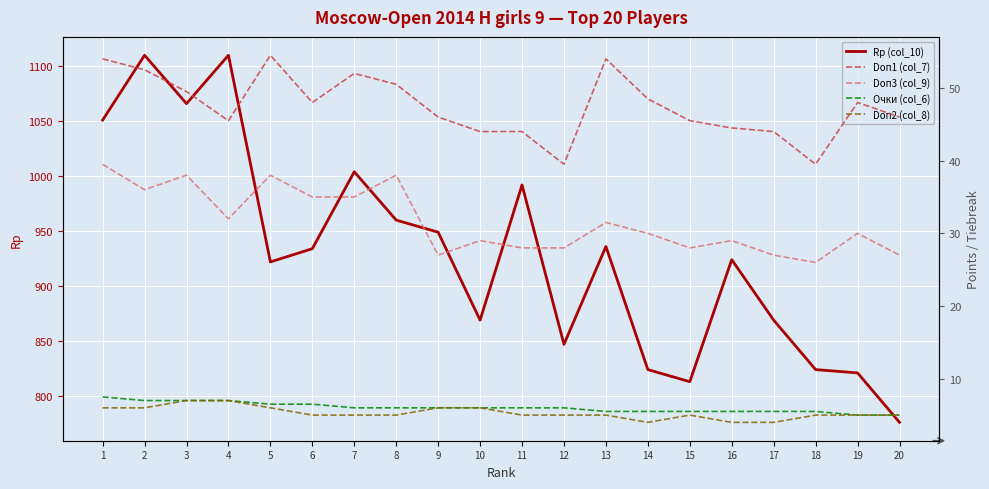

What is the sum of all Rp (col_10) values?

18601